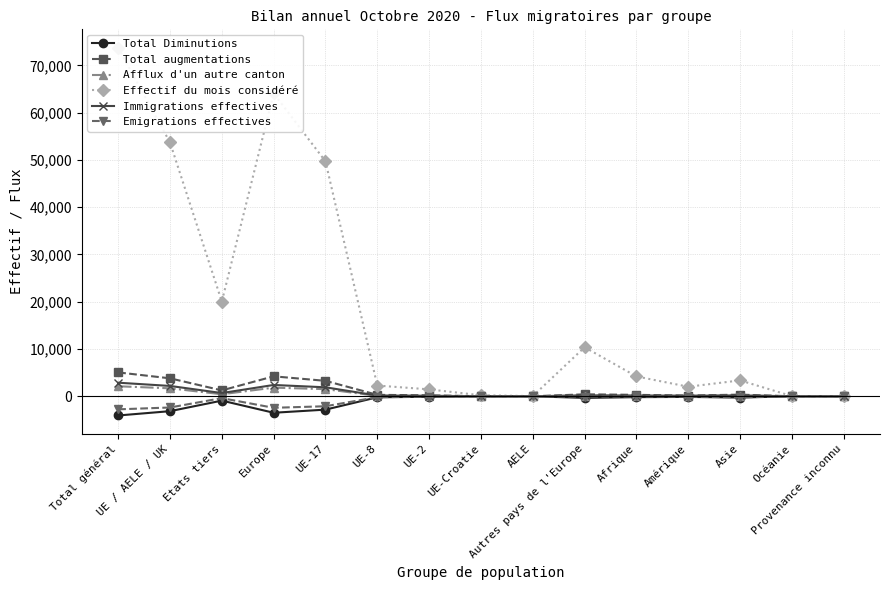

What is the maximum value shown in the chart?

73730